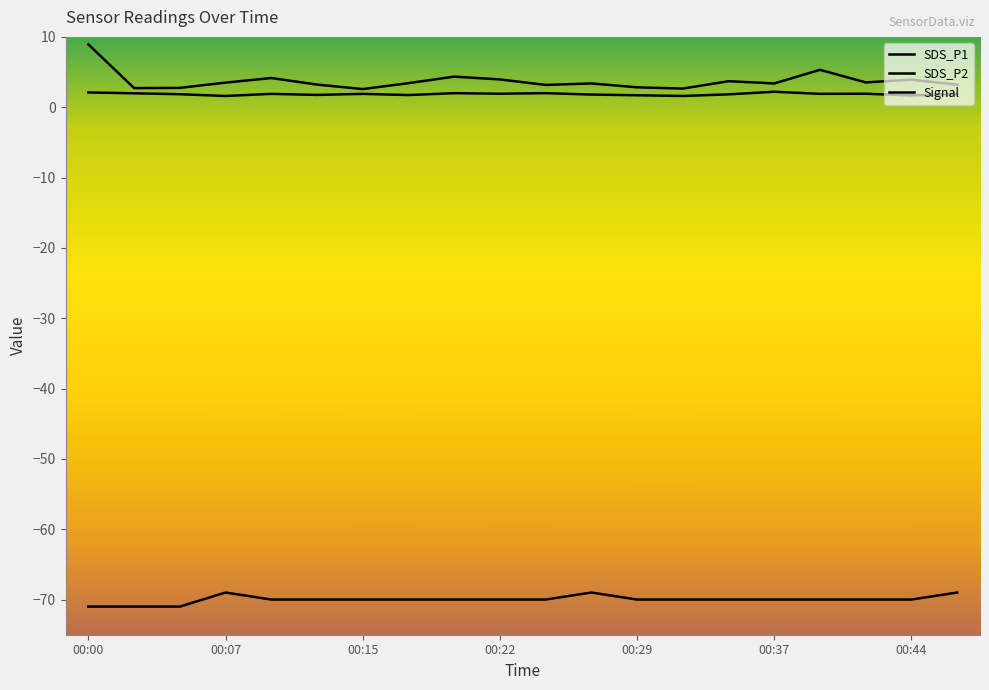

Does the chart have visible grid lines?

No